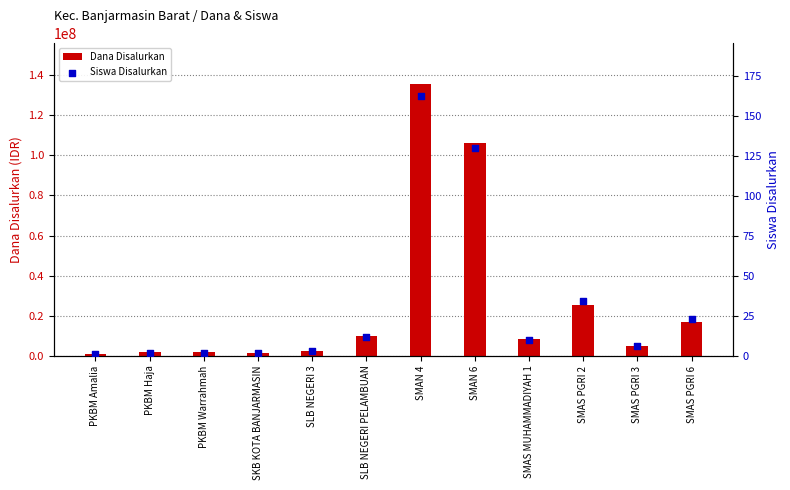

At which category is the sum across all series the highest?

SMAN 4